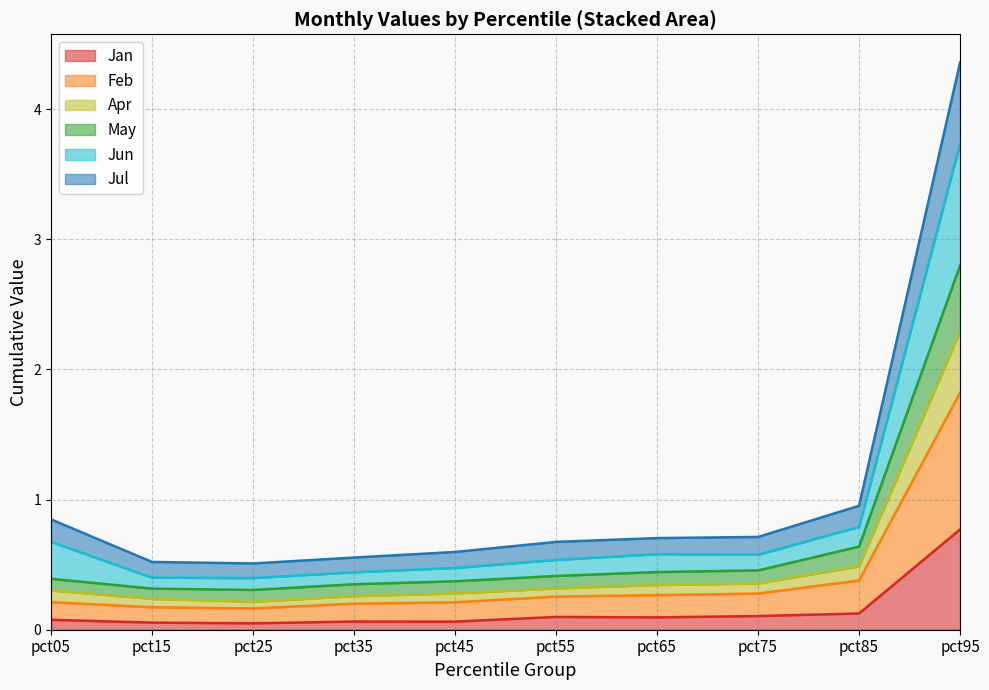

At which category is the sum across all series the highest?

pct95